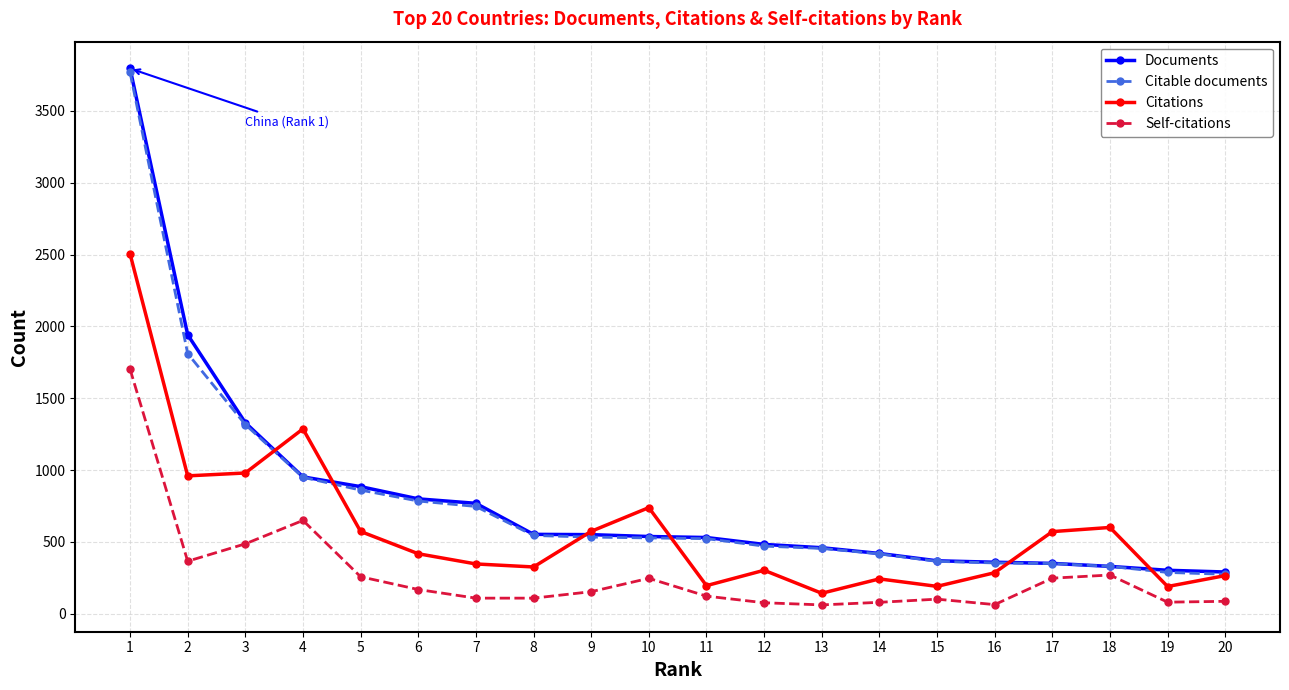

What is the highest value of the Citable documents series?

3768